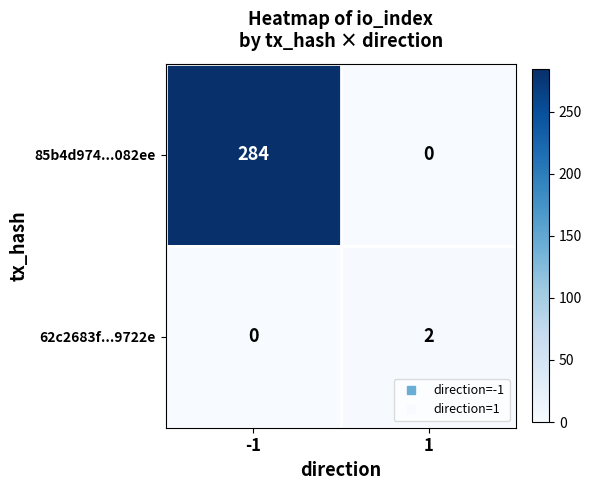

Reading left to right, transcribe all the data shown in this chart.

85b4d974...082ee: -1=284	1=0
62c2683f...9722e: -1=0	1=2